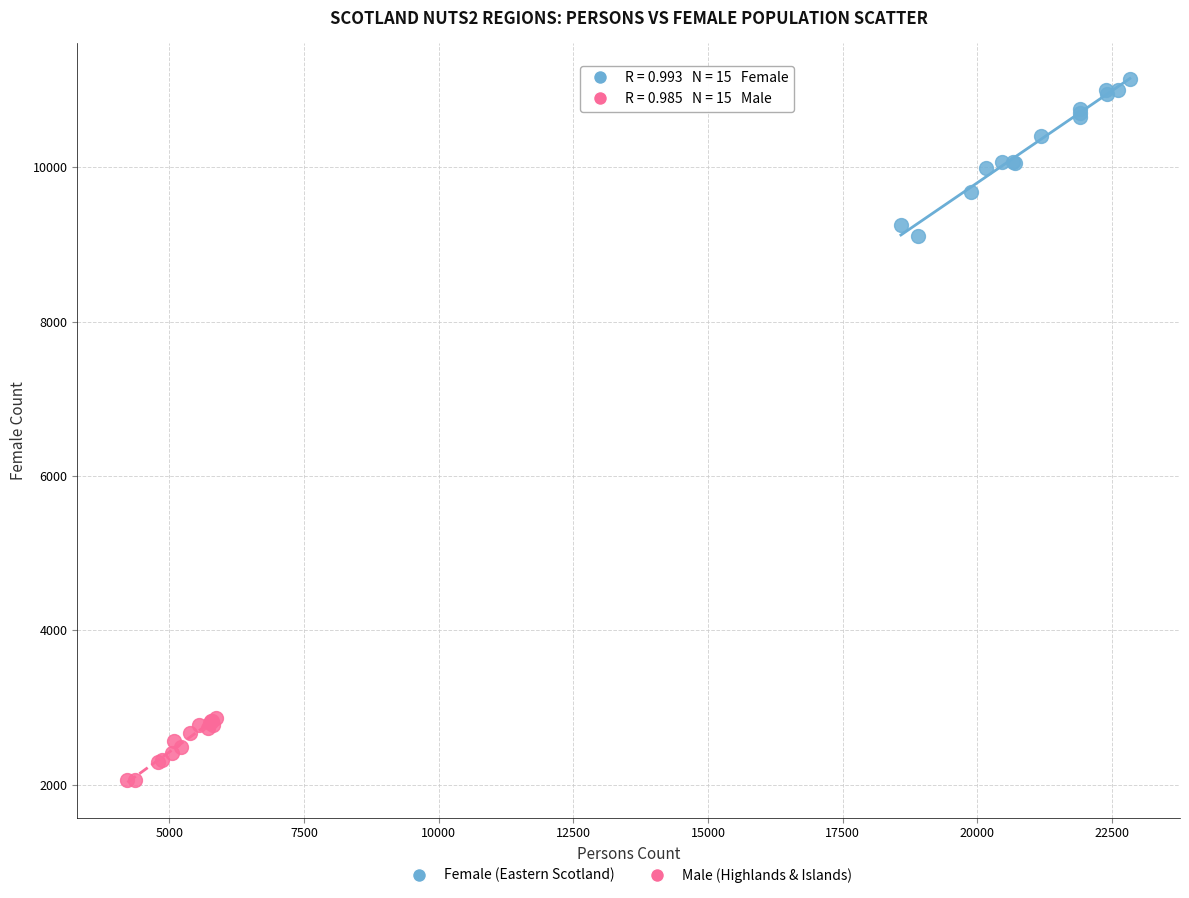

Which series has the largest Y range (max minus min)?

Female (Eastern Scotland)